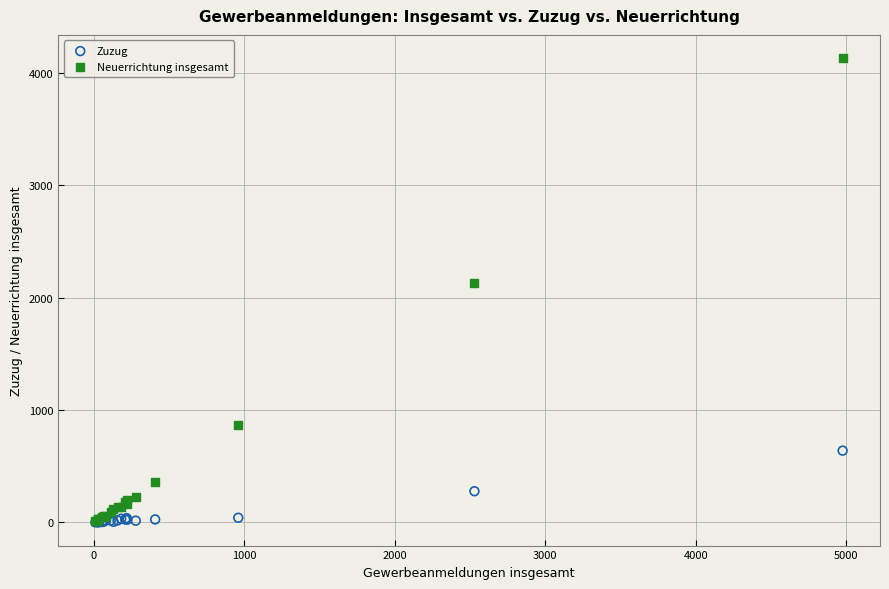

Which series reaches the maximum Y coordinate?

Neuerrichtung insgesamt